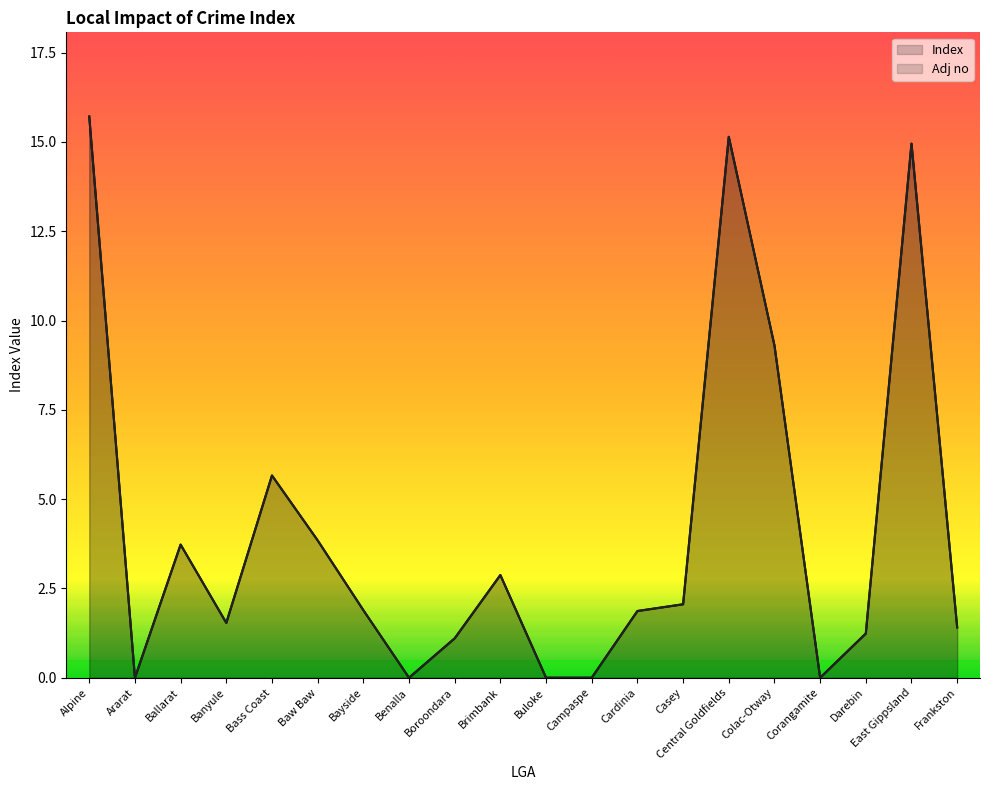

Which category has the lowest value in the Index series?

Ararat